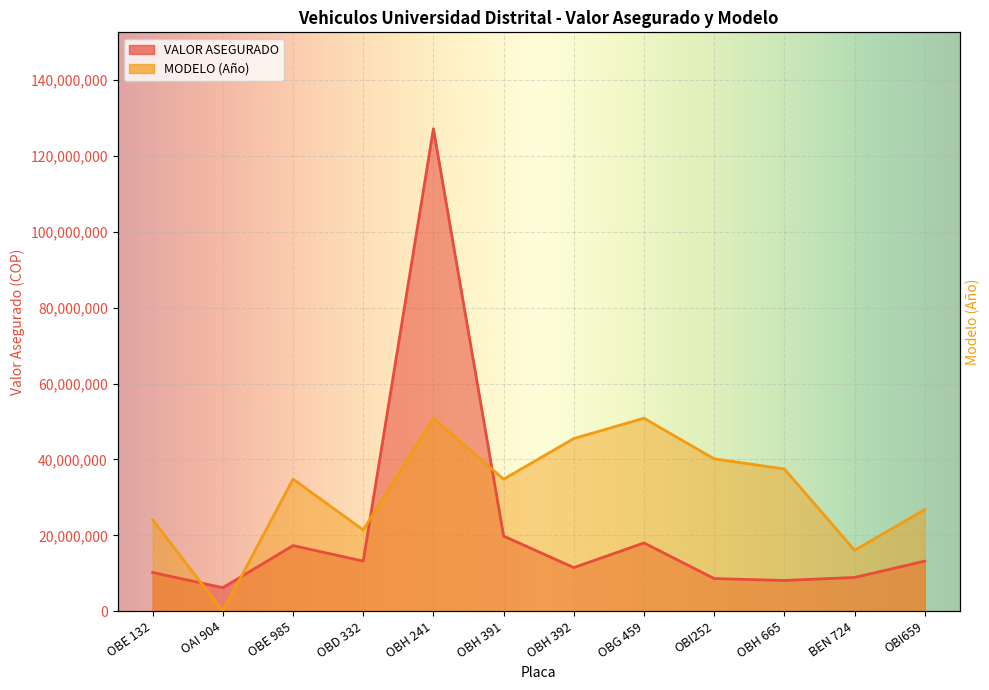

At which category is the sum across all series the highest?

OBH 241